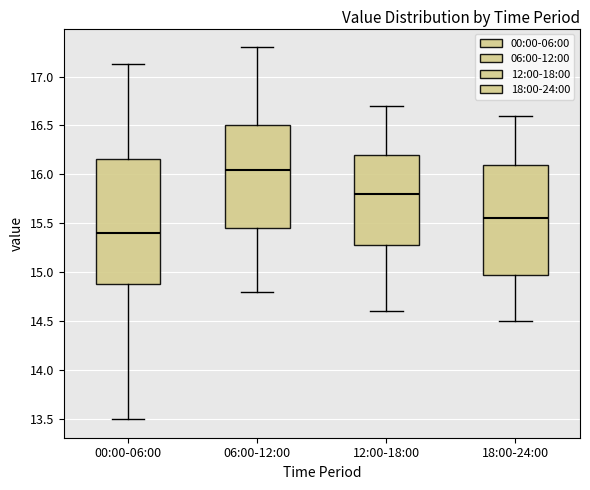

Reading left to right, read every box against the y-axis: the position of its median line, the range the box covers, and the ends of its whiskers. The values are not printed on the chart, so give them approximately, as read against the axis.

00:00-06:00: median 15.40, box 14.90 to 16.15, whiskers 13.50 to 17.15
06:00-12:00: median 16.05, box 15.45 to 16.50, whiskers 14.80 to 17.30
12:00-18:00: median 15.80, box 15.30 to 16.20, whiskers 14.60 to 16.70
18:00-24:00: median 15.55, box 15.00 to 16.10, whiskers 14.50 to 16.60